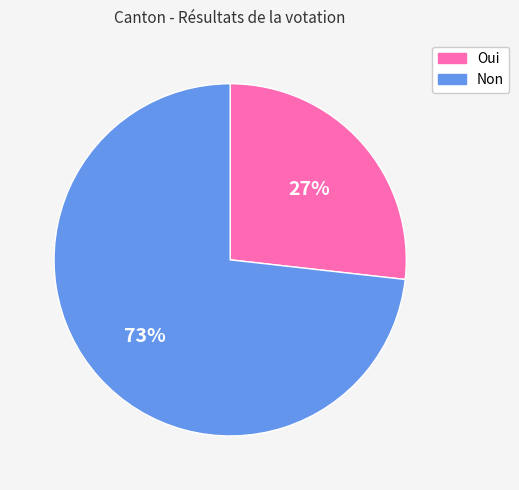

Do Oui and Non together represent more than half of the pie?

Yes